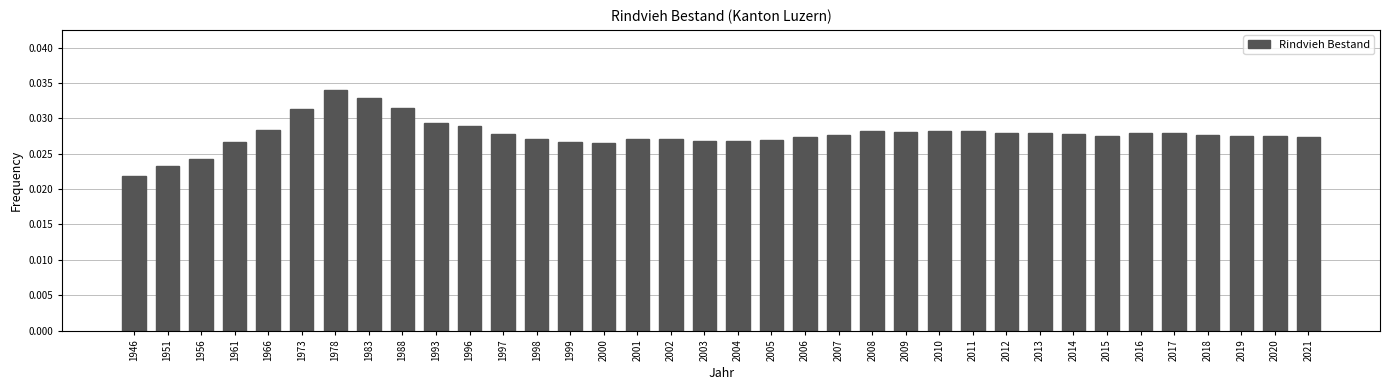

What is the sum of all values?

1.0